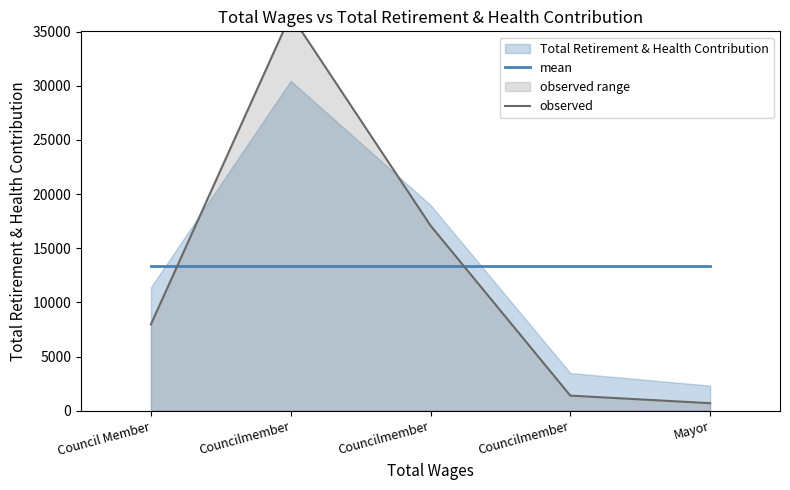

What is the difference between the second highest and second lowest values in the observed series?

15705.2